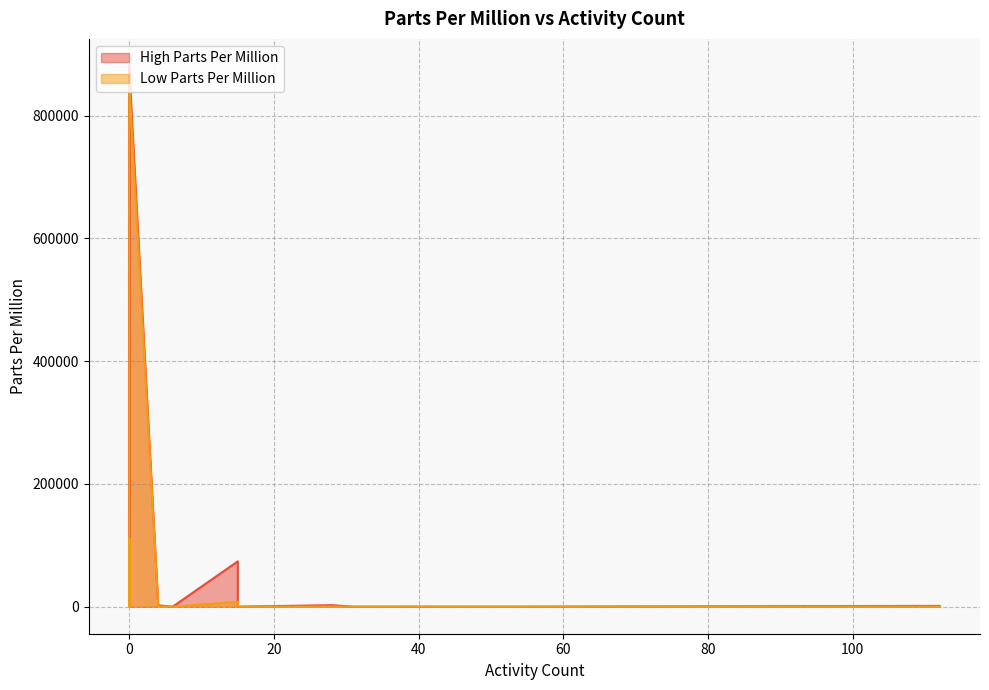

The High Parts Per Million series shows 315936.6 at CARBOHYDRATES. True or false?

False